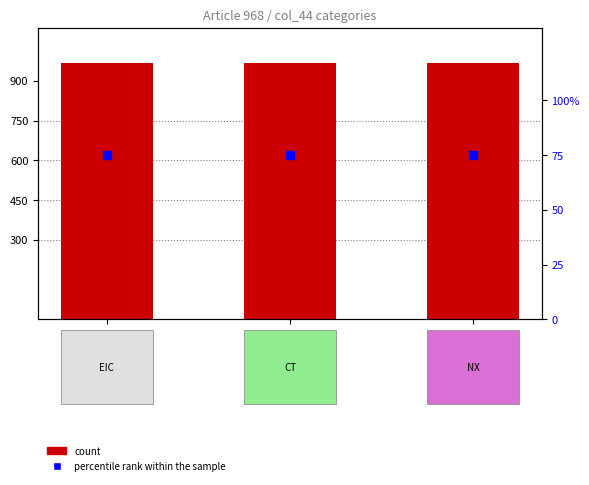

Which series reaches the minimum Y coordinate?

percentile rank within the sample